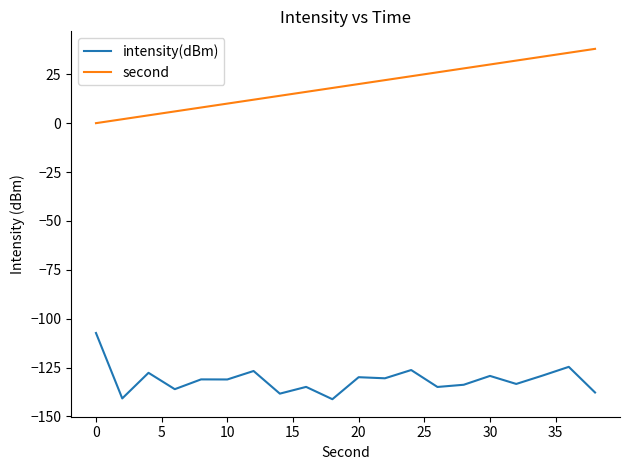

True or false: second and intensity(dBm) cross at least once.

False